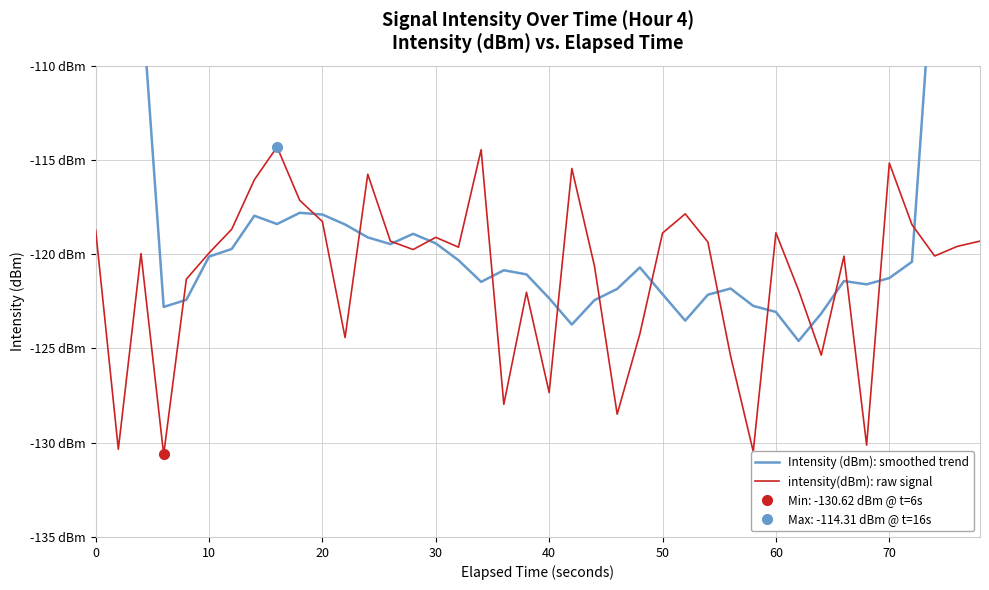

True or false: Intensity (dBm): smoothed trend has a value of -51.2 at 20.

False